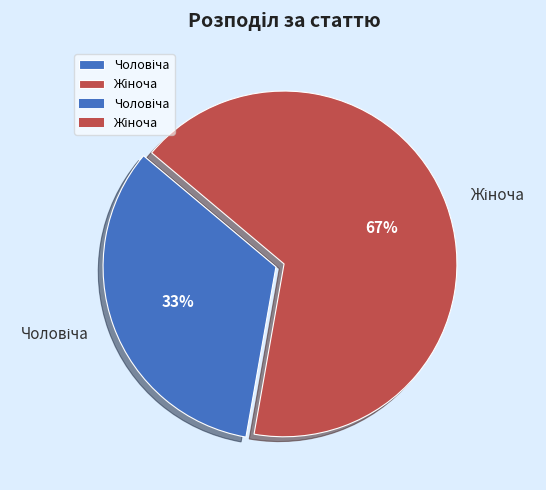

Does any single category account for the majority?

Yes